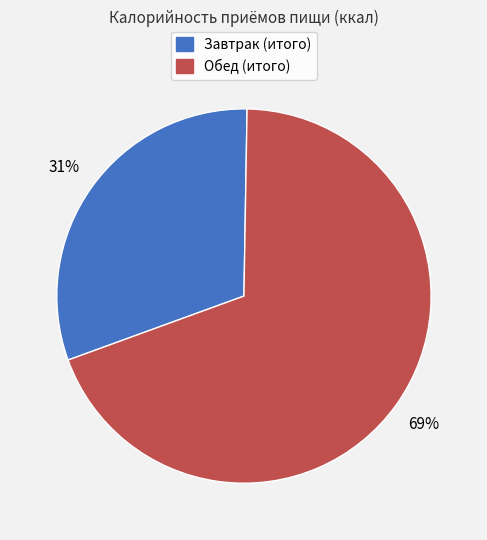

Rank the categories by value from highest to lowest.

Обед (итого), Завтрак (итого)